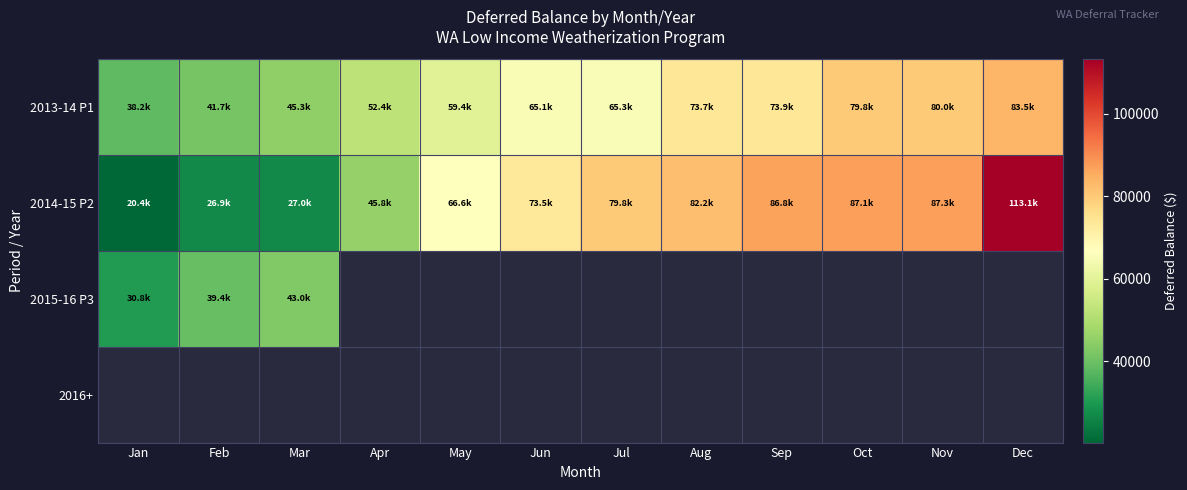

Between Feb and Jul, which is larger?

Jul